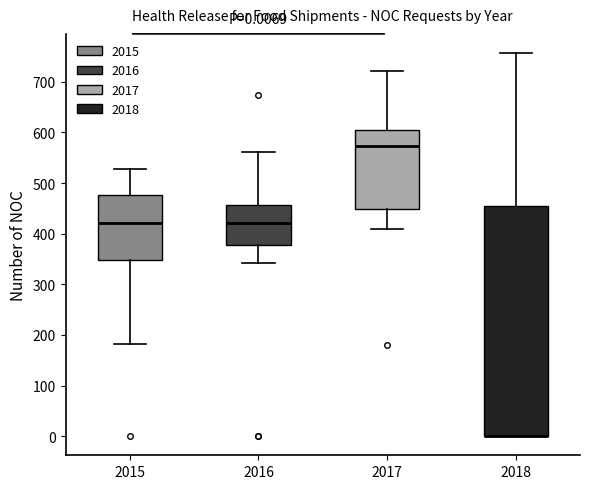

Comparing the boxes themselves (not the whiskers), which one is the tallest?

2018